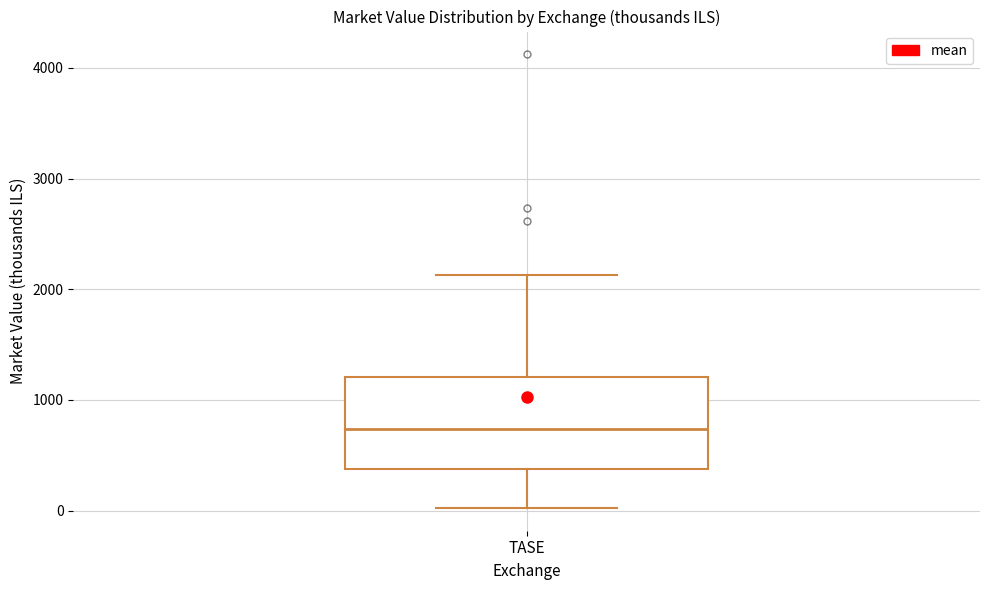

Read this box plot against the y-axis: the position of the median line, the range covered by the box, and the ends of both whiskers. The values are not printed on the chart, so give them approximately, as read against the axis.

median 700, box 400 to 1200, whiskers 0 to 2100